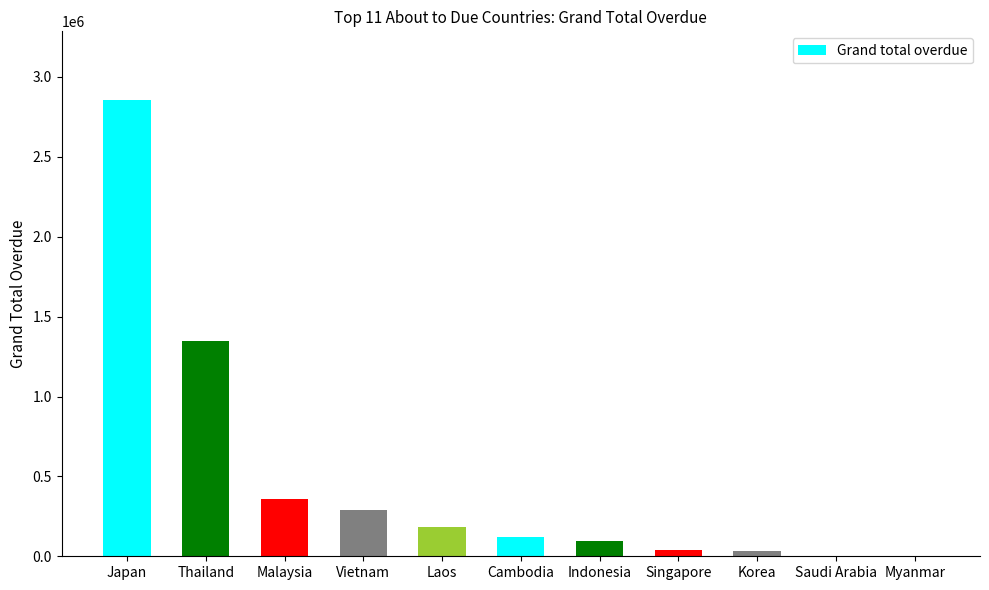

Is it true that the value at Singapore is 42186.7?

True